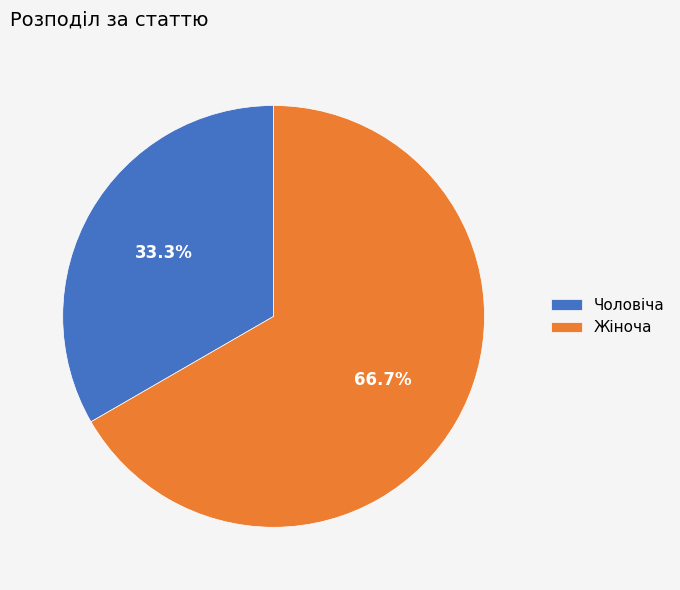

To the nearest percent, what percentage of the pie is Жіноча?

67%